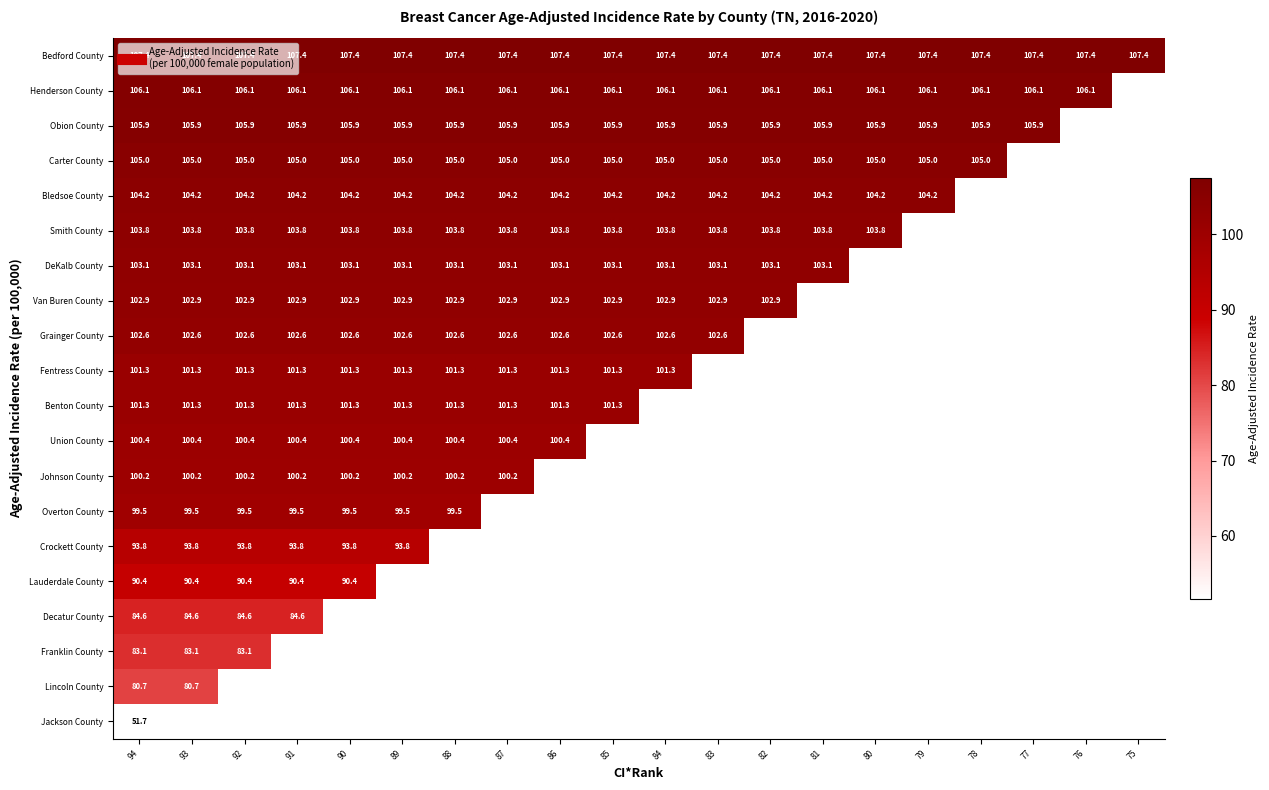

How many data points in Fentress County are above 101?

11